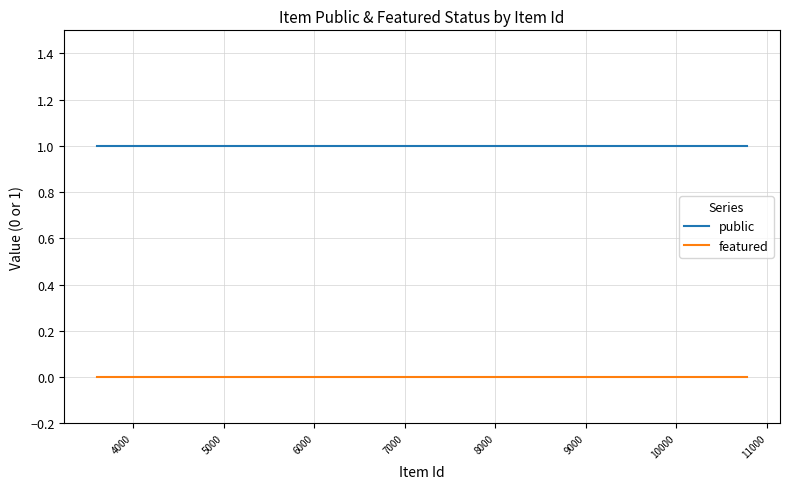

True or false: public and featured intersect in this chart.

False